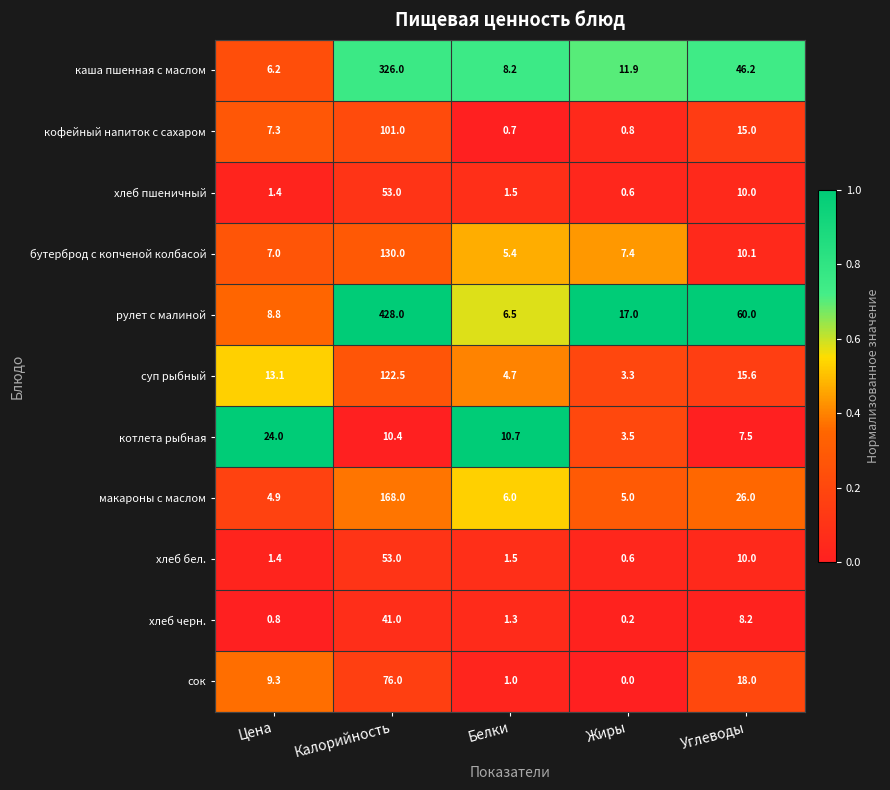

What is the average value of the рулет с малиной series?

104.1